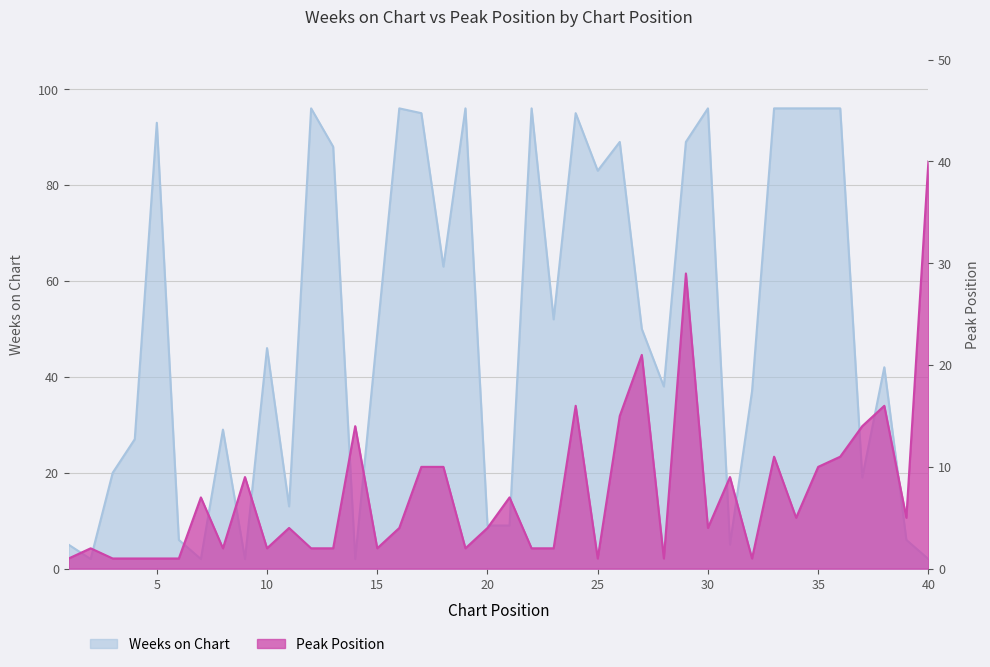

True or false: Weeks on Chart has a value of 55 at 28.

False